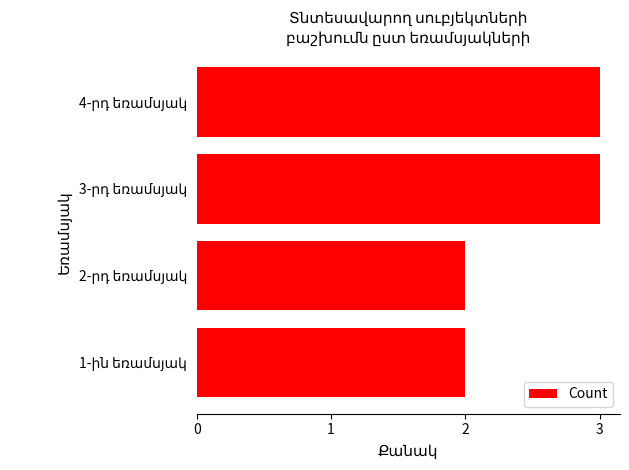

What is the maximum value shown in the chart?

3